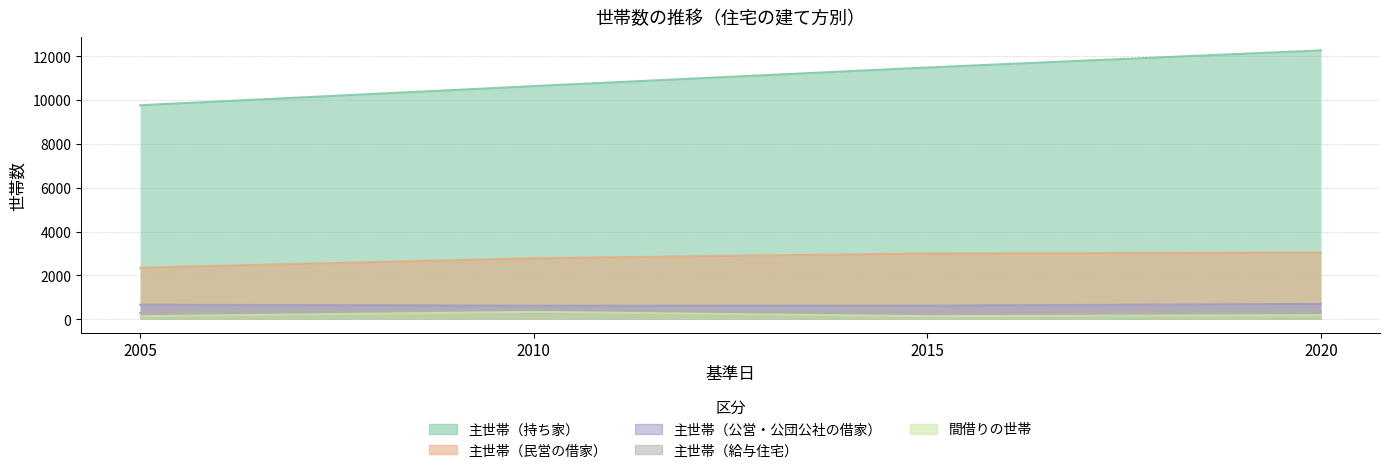

Where does the 間借りの世帯 series first go above 193?

2010